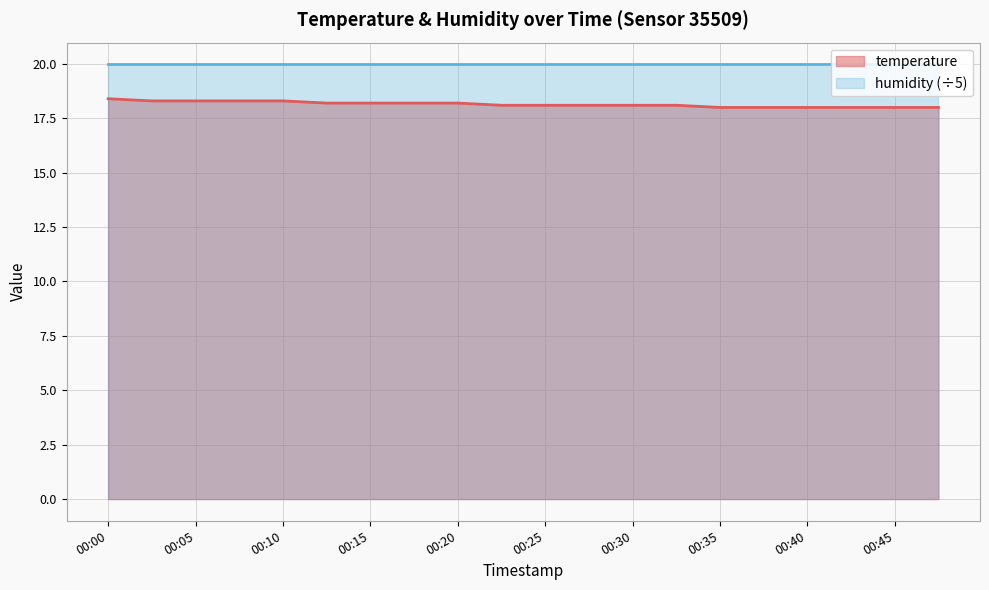

What is the approximate value at 00:10?

18.3